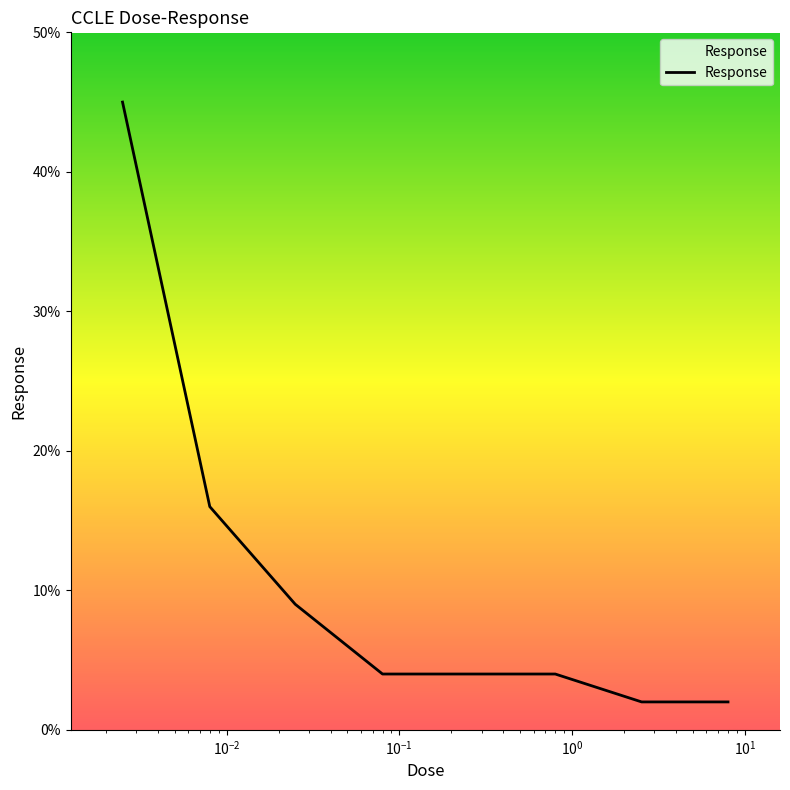

What is the sum of all values?

86